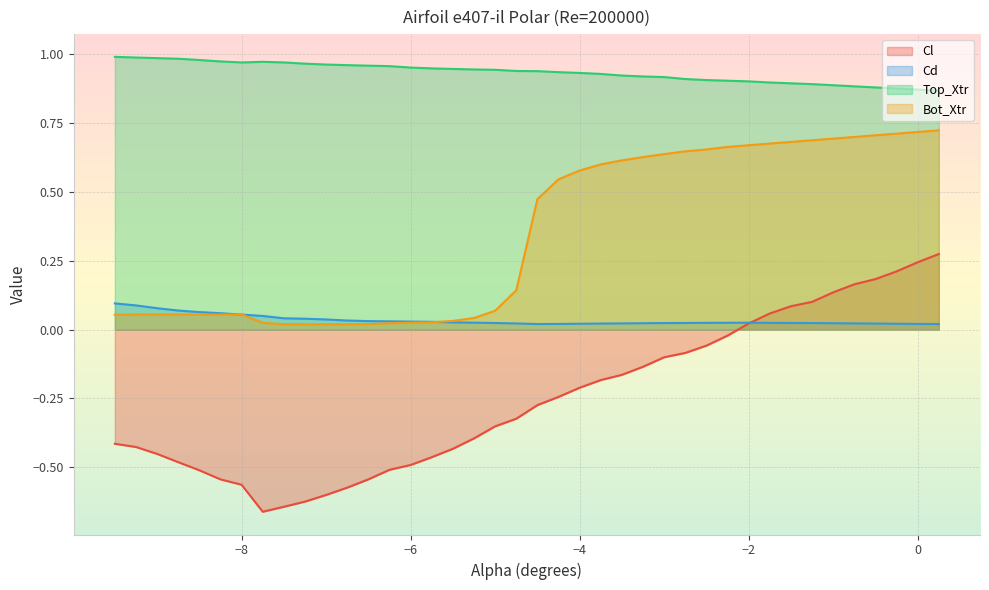

Rank the categories by Cd value from lowest to highest.

-4.5, 0.25, -4.25, 0.0, -4.0, -0.25, -3.75, -0.5, -4.75, -3.5, -0.75, -3.25, -1.0, -3.0, -1.25, -5.0, -2.75, -1.5, -2.5, -1.75, -2.25, -2.0, -5.25, -5.5, -5.75, -6.0, -6.25, -6.5, -6.75, -7.0, -7.25, -7.5, -7.75, -8.0, -8.25, -8.5, -8.75, -9.0, -9.25, -9.5